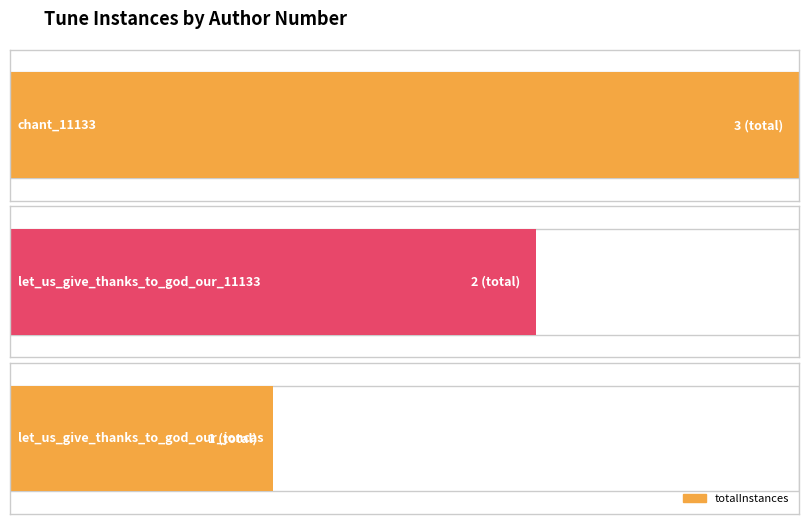

What is the ratio of the value at let_us_give_thanks_to_god_our_11133 to the value at chant_11133?

0.7